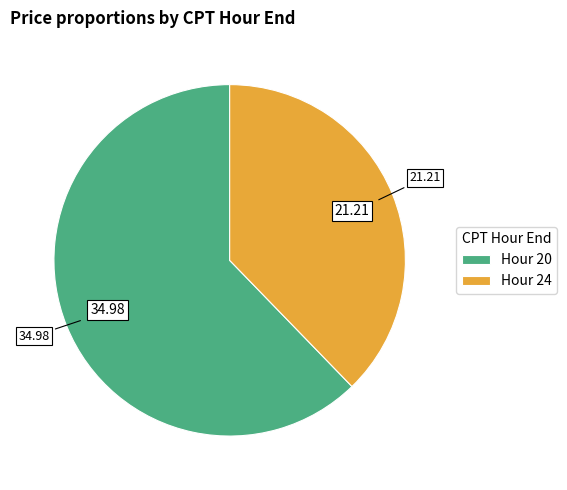

Between Hour 20 and Hour 24, which is larger?

Hour 20